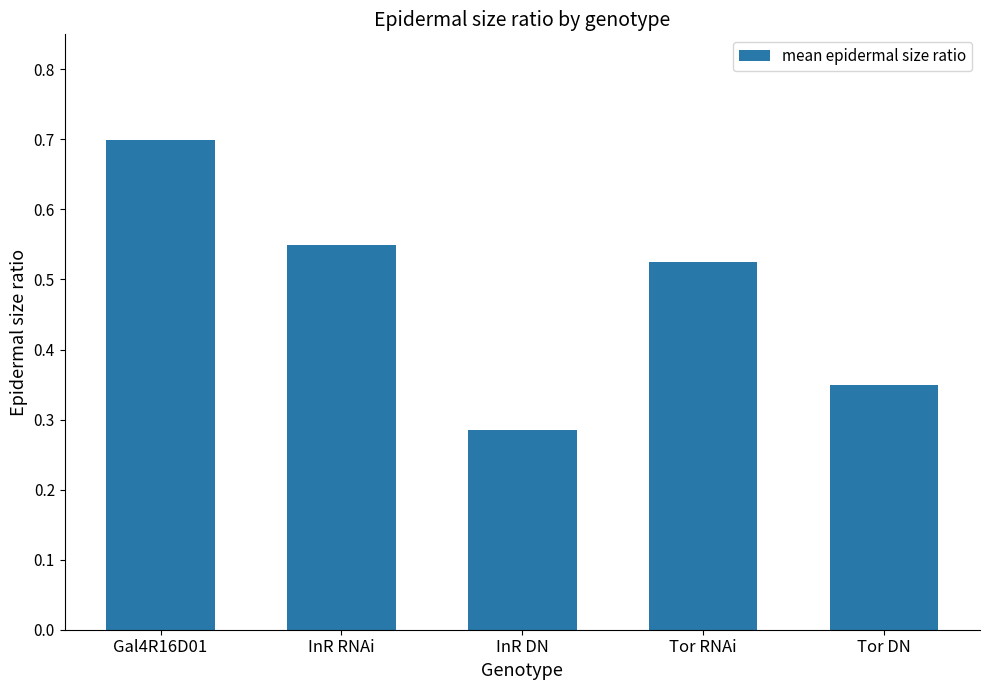

Count the values in the range 0 to 1.

5